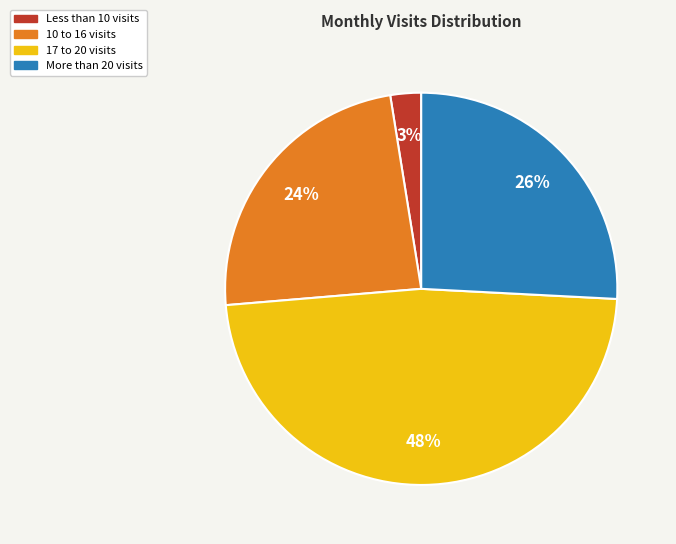

Is there a majority slice in this chart?

No